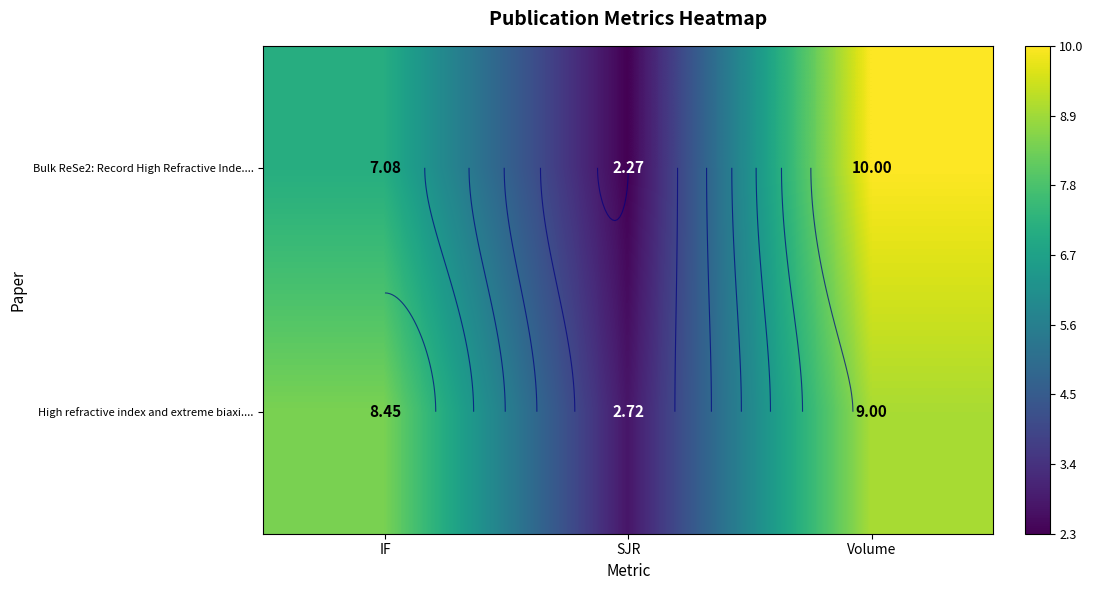

List the labels in order of High refractive index and extreme biaxi.... value, largest first.

Volume, IF, SJR